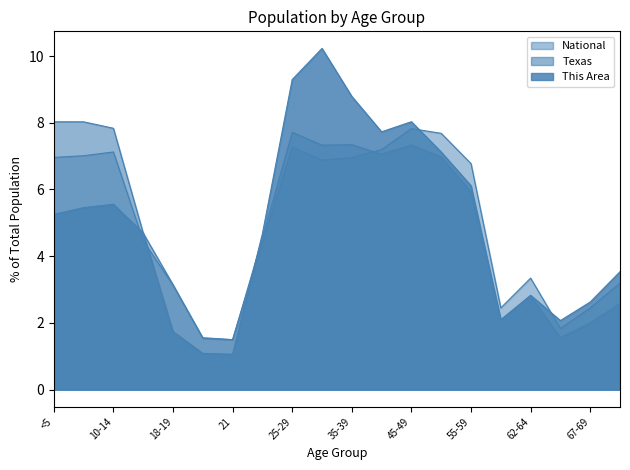

What is the difference between the maximum and minimum values in the National series?

6.3